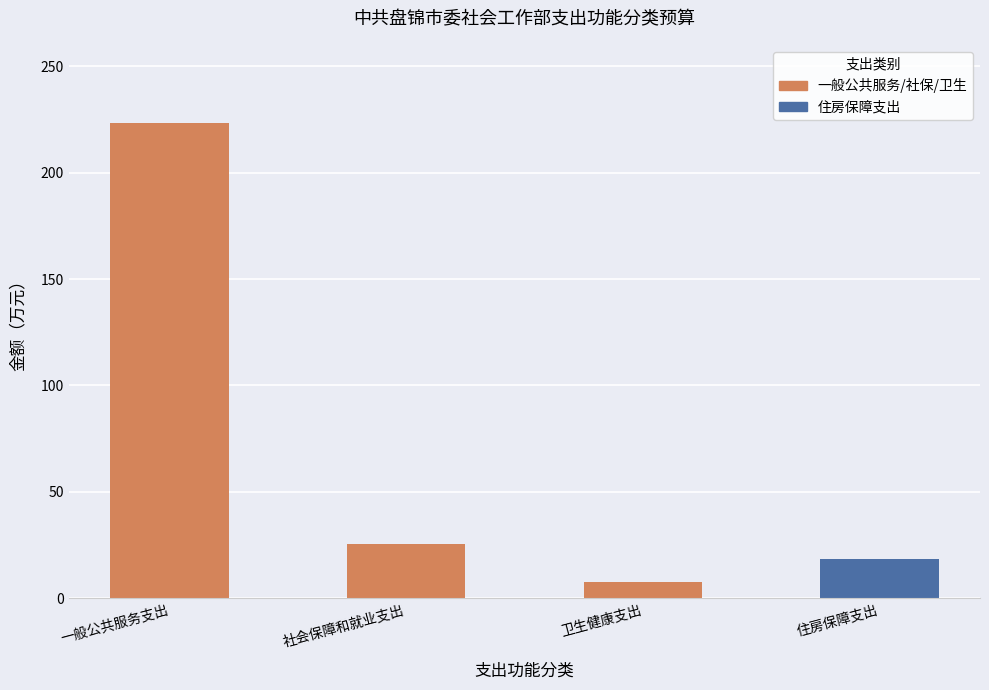

Which has a higher value, 一般公共服务支出 or 卫生健康支出?

一般公共服务支出